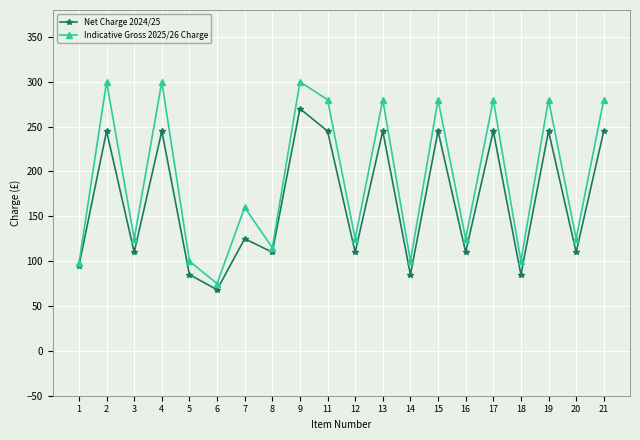

What is the value of the Net Charge 2024/25 point at the 3rd from the left?

110.0